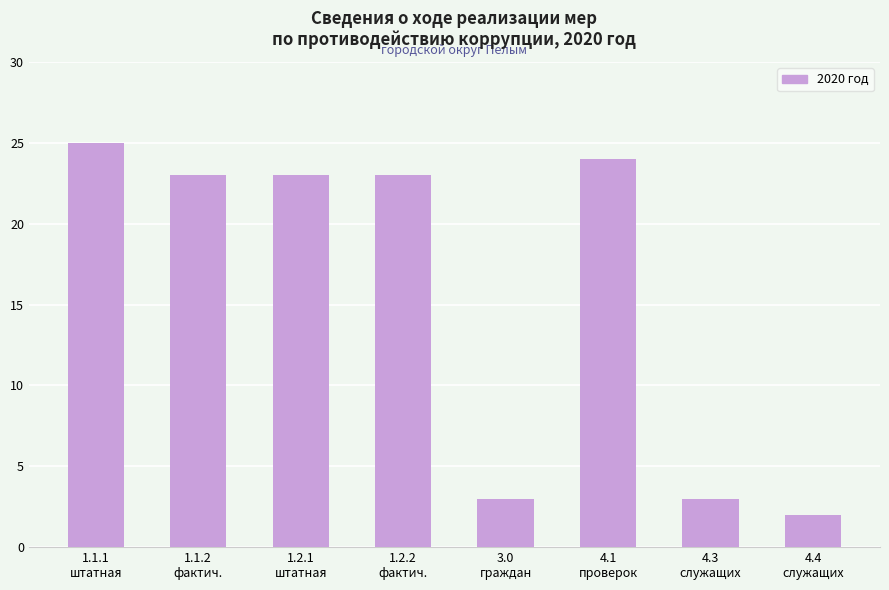

Reading left to right, what are all the values shown in this chart?

1.1.1
штатная=25	1.1.2
фактич.=23	1.2.1
штатная=23	1.2.2
фактич.=23	3.0
граждан=3	4.1
проверок=24	4.3
служащих=3	4.4
служащих=2